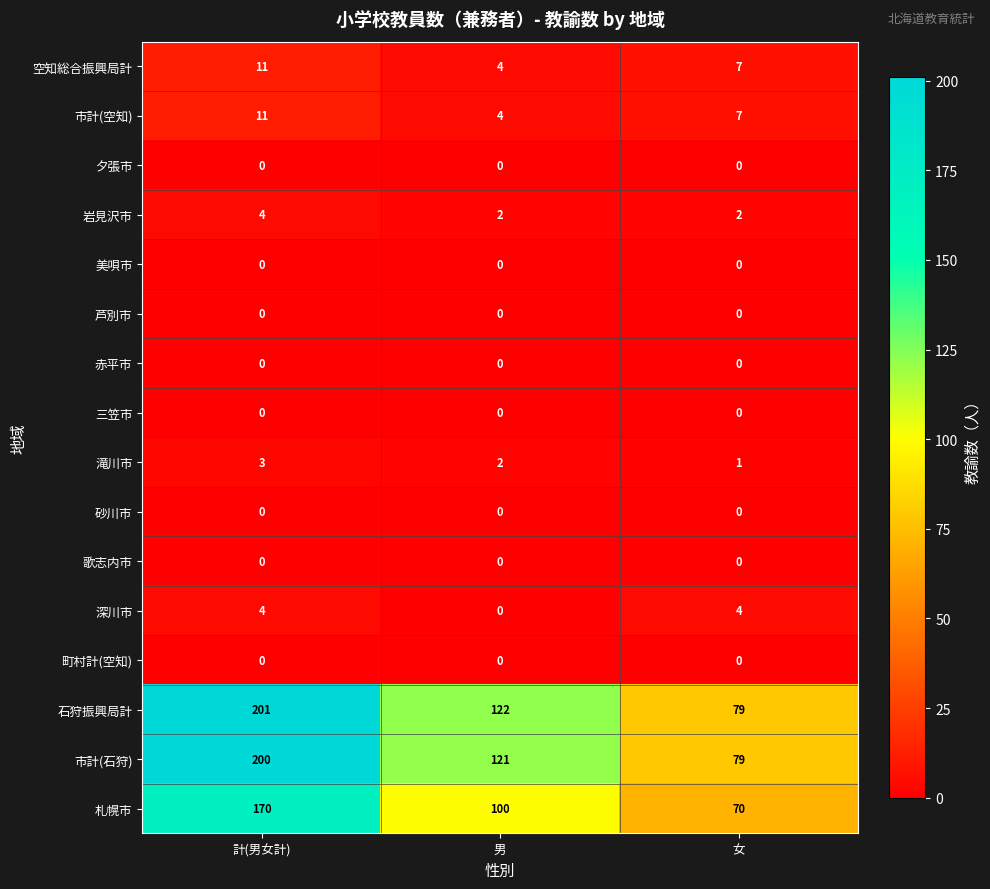

At how many categories does at least one series exceed 71?

3